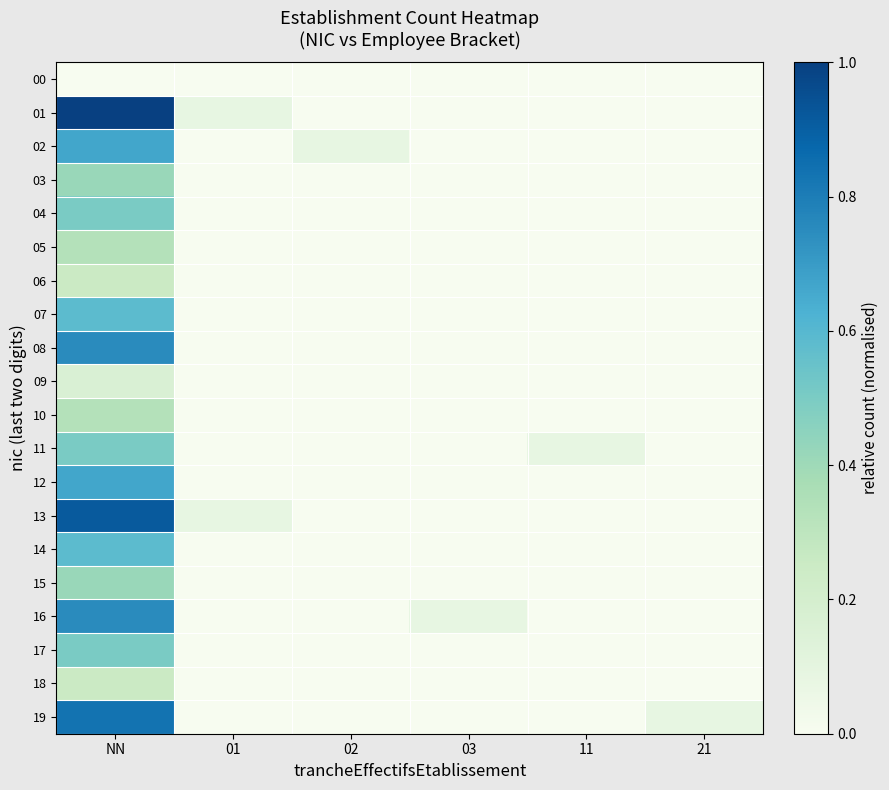

Reading right to left, extract all data points from this chart.

00: 21=0.0	11=0.0	03=0.0	02=0.0	01=0.0	NN=0.0
01: 21=0.0	11=0.0	03=0.0	02=0.0	01=0.1	NN=1.0
02: 21=0.0	11=0.0	03=0.0	02=0.1	01=0.0	NN=0.7
03: 21=0.0	11=0.0	03=0.0	02=0.0	01=0.0	NN=0.4
04: 21=0.0	11=0.0	03=0.0	02=0.0	01=0.0	NN=0.5
05: 21=0.0	11=0.0	03=0.0	02=0.0	01=0.0	NN=0.3
06: 21=0.0	11=0.0	03=0.0	02=0.0	01=0.0	NN=0.2
07: 21=0.0	11=0.0	03=0.0	02=0.0	01=0.0	NN=0.6
08: 21=0.0	11=0.0	03=0.0	02=0.0	01=0.0	NN=0.8
09: 21=0.0	11=0.0	03=0.0	02=0.0	01=0.0	NN=0.2
10: 21=0.0	11=0.0	03=0.0	02=0.0	01=0.0	NN=0.3
11: 21=0.0	11=0.1	03=0.0	02=0.0	01=0.0	NN=0.5
12: 21=0.0	11=0.0	03=0.0	02=0.0	01=0.0	NN=0.7
13: 21=0.0	11=0.0	03=0.0	02=0.0	01=0.1	NN=0.9
14: 21=0.0	11=0.0	03=0.0	02=0.0	01=0.0	NN=0.6
15: 21=0.0	11=0.0	03=0.0	02=0.0	01=0.0	NN=0.4
16: 21=0.0	11=0.0	03=0.1	02=0.0	01=0.0	NN=0.8
17: 21=0.0	11=0.0	03=0.0	02=0.0	01=0.0	NN=0.5
18: 21=0.0	11=0.0	03=0.0	02=0.0	01=0.0	NN=0.2
19: 21=0.1	11=0.0	03=0.0	02=0.0	01=0.0	NN=0.8